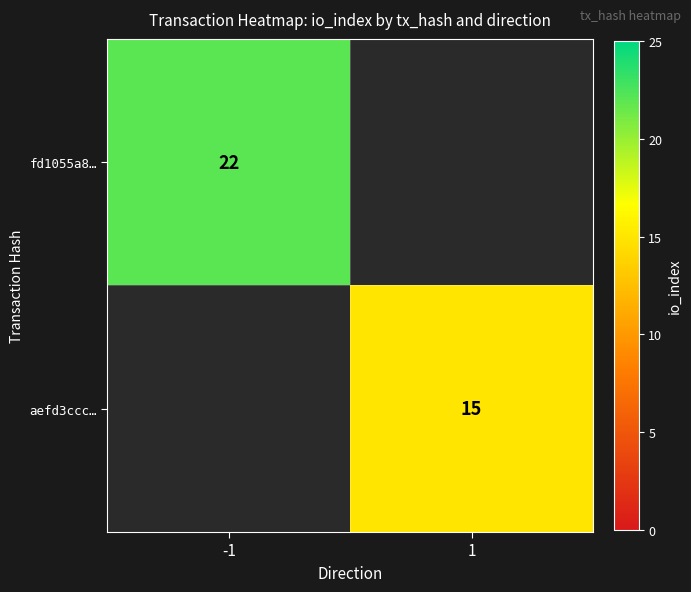

Is the value of fd1055a8… at -1 greater than the value of aefd3ccc… at 1?

Yes